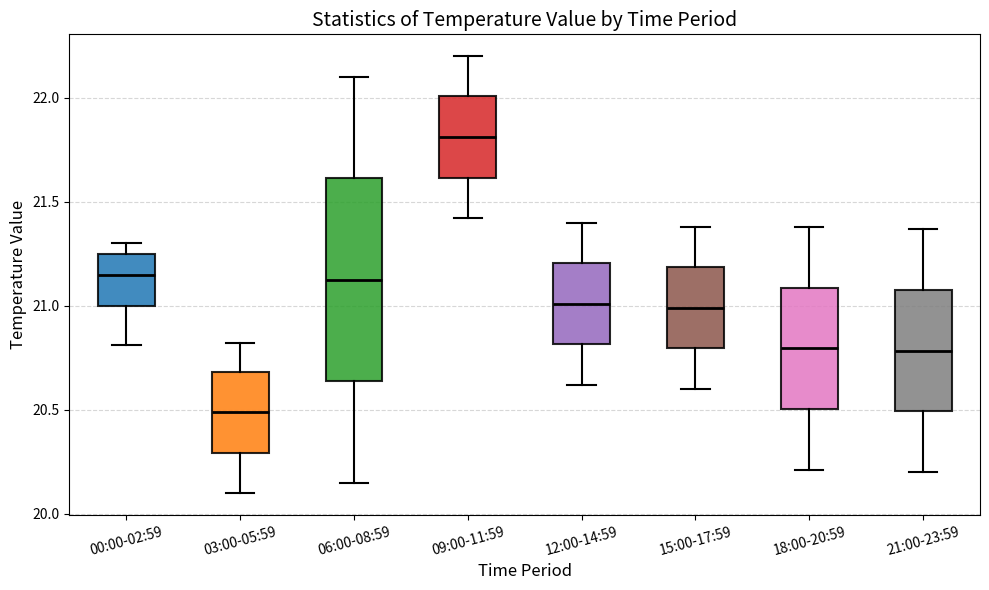

Reading left to right, read every box against the y-axis: the position of its median line, the range the box covers, and the ends of its whiskers. The values are not printed on the chart, so give them approximately, as read against the axis.

00:00-02:59: median 21.15, box 21.00 to 21.25, whiskers 20.80 to 21.30
03:00-05:59: median 20.50, box 20.30 to 20.70, whiskers 20.10 to 20.80
06:00-08:59: median 21.15, box 20.65 to 21.60, whiskers 20.15 to 22.10
09:00-11:59: median 21.80, box 21.60 to 22.00, whiskers 21.40 to 22.20
12:00-14:59: median 21.00, box 20.80 to 21.20, whiskers 20.60 to 21.40
15:00-17:59: median 21.00, box 20.80 to 21.20, whiskers 20.60 to 21.40
18:00-20:59: median 20.80, box 20.50 to 21.10, whiskers 20.20 to 21.40
21:00-23:59: median 20.80, box 20.50 to 21.10, whiskers 20.20 to 21.35